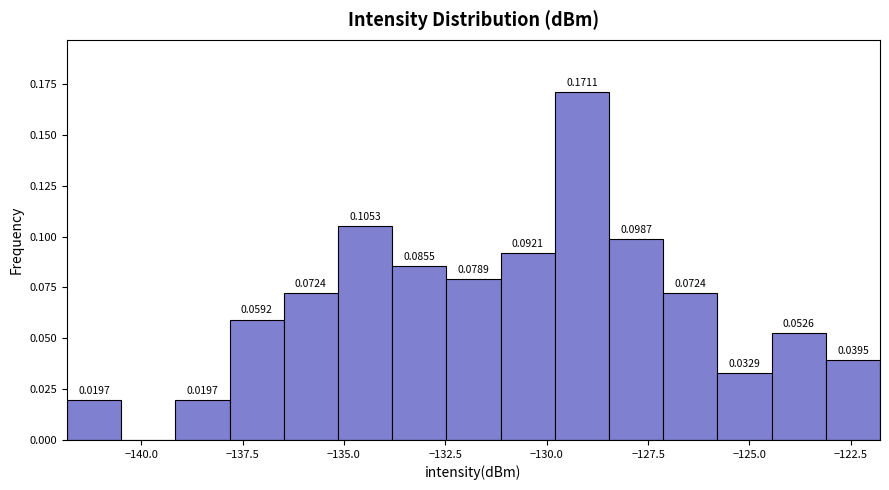

Around what value on the x-axis is the tallest bar? Give the approximate position of its centre, as read against the axis.

-129.0